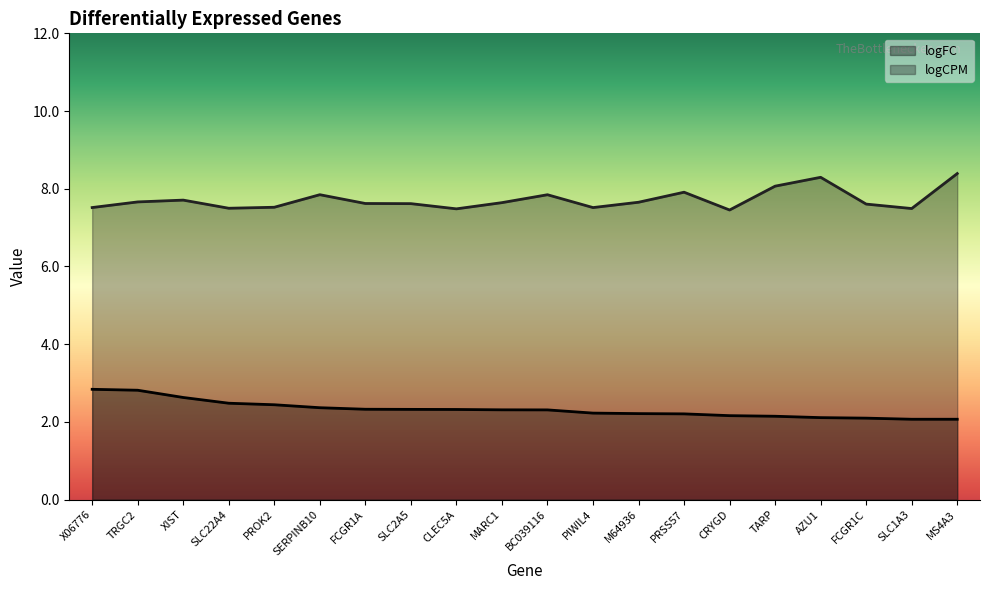

Is it true that logCPM equals 2.0 at SLC2A5?

False